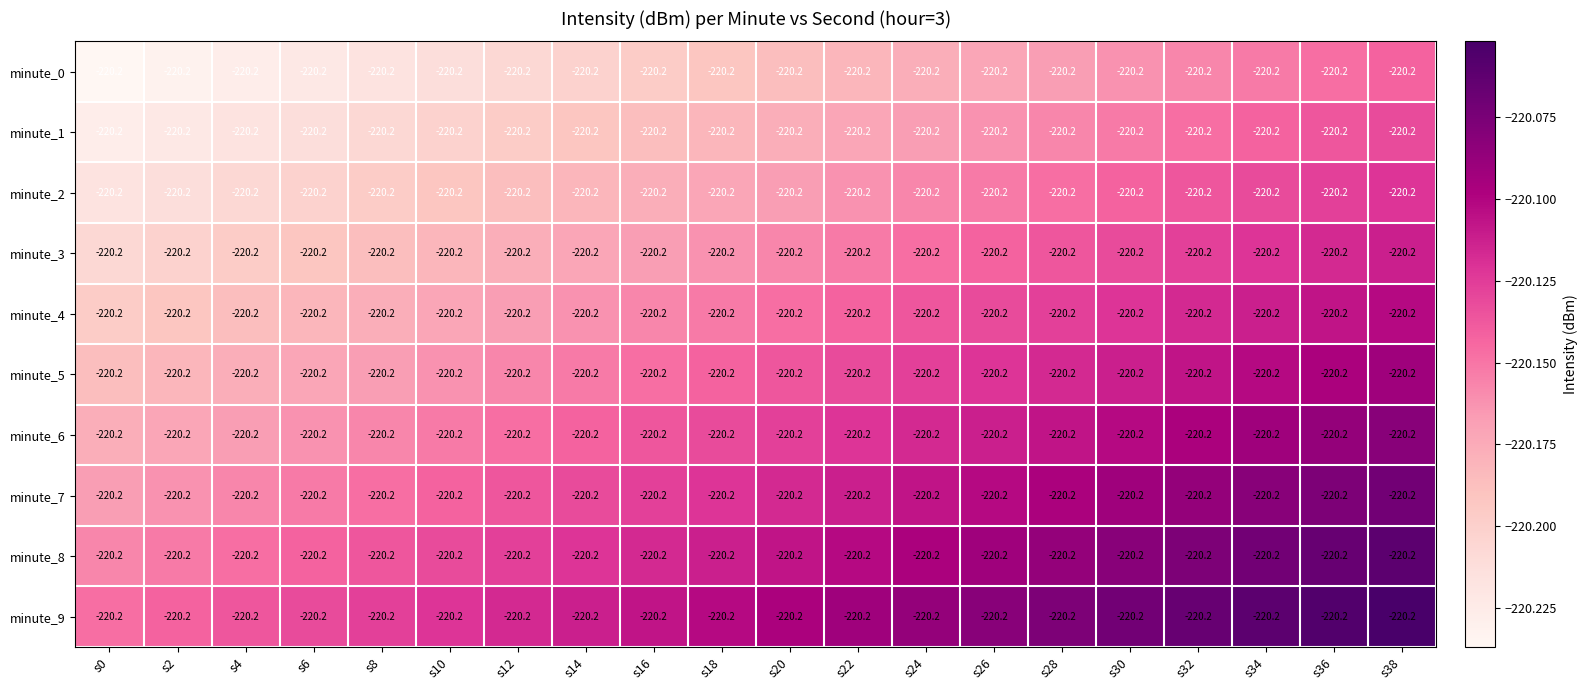

Reading left to right, what are all the values shown in this chart?

minute_0: s0=-220.2	s2=-220.2	s4=-220.2	s6=-220.2	s8=-220.2	s10=-220.2	s12=-220.2	s14=-220.2	s16=-220.2	s18=-220.2	s20=-220.2	s22=-220.2	s24=-220.2	s26=-220.2	s28=-220.2	s30=-220.2	s32=-220.2	s34=-220.2	s36=-220.2	s38=-220.2
minute_1: s0=-220.2	s2=-220.2	s4=-220.2	s6=-220.2	s8=-220.2	s10=-220.2	s12=-220.2	s14=-220.2	s16=-220.2	s18=-220.2	s20=-220.2	s22=-220.2	s24=-220.2	s26=-220.2	s28=-220.2	s30=-220.2	s32=-220.2	s34=-220.2	s36=-220.2	s38=-220.2
minute_2: s0=-220.2	s2=-220.2	s4=-220.2	s6=-220.2	s8=-220.2	s10=-220.2	s12=-220.2	s14=-220.2	s16=-220.2	s18=-220.2	s20=-220.2	s22=-220.2	s24=-220.2	s26=-220.2	s28=-220.2	s30=-220.2	s32=-220.2	s34=-220.2	s36=-220.2	s38=-220.2
minute_3: s0=-220.2	s2=-220.2	s4=-220.2	s6=-220.2	s8=-220.2	s10=-220.2	s12=-220.2	s14=-220.2	s16=-220.2	s18=-220.2	s20=-220.2	s22=-220.2	s24=-220.2	s26=-220.2	s28=-220.2	s30=-220.2	s32=-220.2	s34=-220.2	s36=-220.2	s38=-220.2
minute_4: s0=-220.2	s2=-220.2	s4=-220.2	s6=-220.2	s8=-220.2	s10=-220.2	s12=-220.2	s14=-220.2	s16=-220.2	s18=-220.2	s20=-220.2	s22=-220.2	s24=-220.2	s26=-220.2	s28=-220.2	s30=-220.2	s32=-220.2	s34=-220.2	s36=-220.2	s38=-220.2
minute_5: s0=-220.2	s2=-220.2	s4=-220.2	s6=-220.2	s8=-220.2	s10=-220.2	s12=-220.2	s14=-220.2	s16=-220.2	s18=-220.2	s20=-220.2	s22=-220.2	s24=-220.2	s26=-220.2	s28=-220.2	s30=-220.2	s32=-220.2	s34=-220.2	s36=-220.2	s38=-220.2
minute_6: s0=-220.2	s2=-220.2	s4=-220.2	s6=-220.2	s8=-220.2	s10=-220.2	s12=-220.2	s14=-220.2	s16=-220.2	s18=-220.2	s20=-220.2	s22=-220.2	s24=-220.2	s26=-220.2	s28=-220.2	s30=-220.2	s32=-220.2	s34=-220.2	s36=-220.2	s38=-220.2
minute_7: s0=-220.2	s2=-220.2	s4=-220.2	s6=-220.2	s8=-220.2	s10=-220.2	s12=-220.2	s14=-220.2	s16=-220.2	s18=-220.2	s20=-220.2	s22=-220.2	s24=-220.2	s26=-220.2	s28=-220.2	s30=-220.2	s32=-220.2	s34=-220.2	s36=-220.2	s38=-220.2
minute_8: s0=-220.2	s2=-220.2	s4=-220.2	s6=-220.2	s8=-220.2	s10=-220.2	s12=-220.2	s14=-220.2	s16=-220.2	s18=-220.2	s20=-220.2	s22=-220.2	s24=-220.2	s26=-220.2	s28=-220.2	s30=-220.2	s32=-220.2	s34=-220.2	s36=-220.2	s38=-220.2
minute_9: s0=-220.2	s2=-220.2	s4=-220.2	s6=-220.2	s8=-220.2	s10=-220.2	s12=-220.2	s14=-220.2	s16=-220.2	s18=-220.2	s20=-220.2	s22=-220.2	s24=-220.2	s26=-220.2	s28=-220.2	s30=-220.2	s32=-220.2	s34=-220.2	s36=-220.2	s38=-220.2